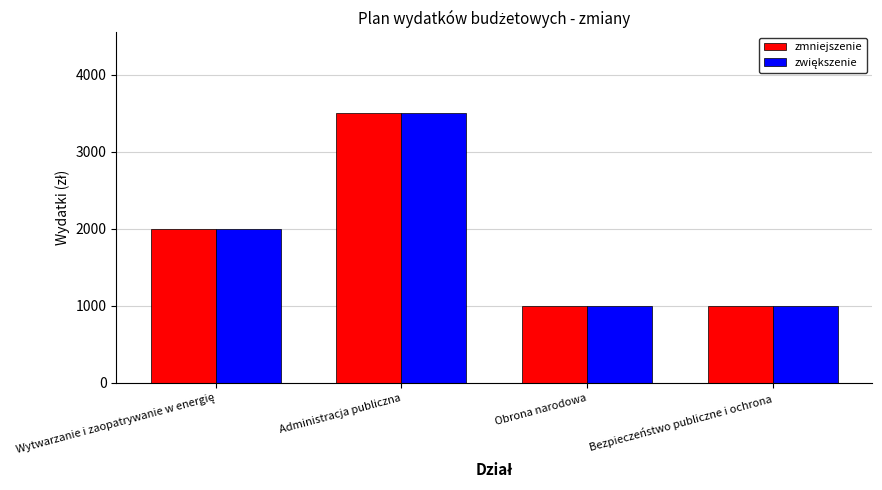

The zmniejszenie series shows 3500 at Administracja publiczna. True or false?

True